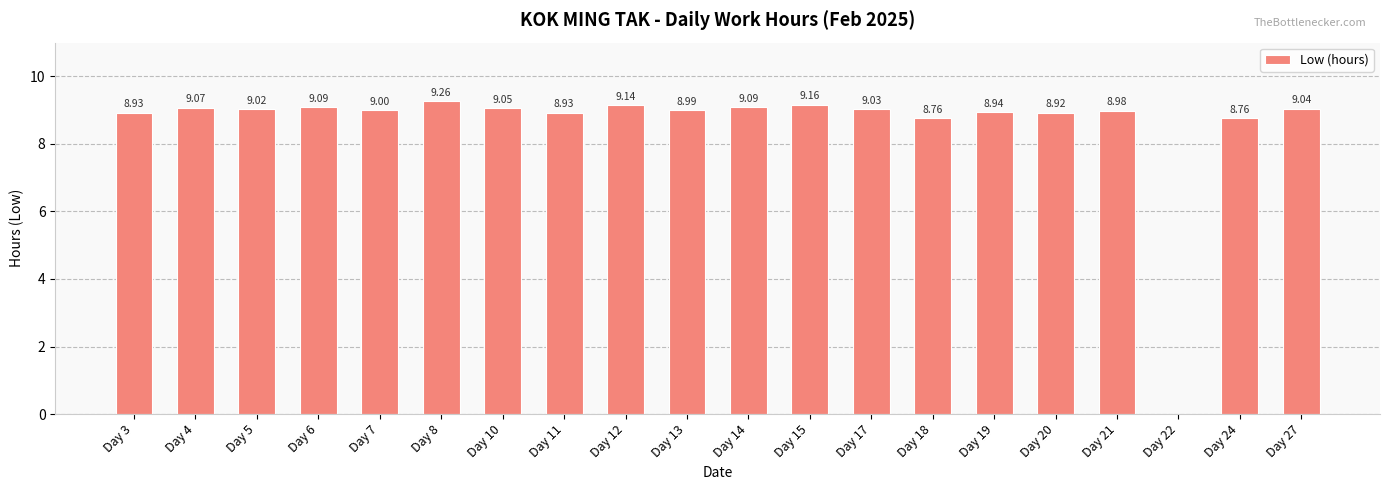

True or false: the data shows 15.3 at Day 27.

False